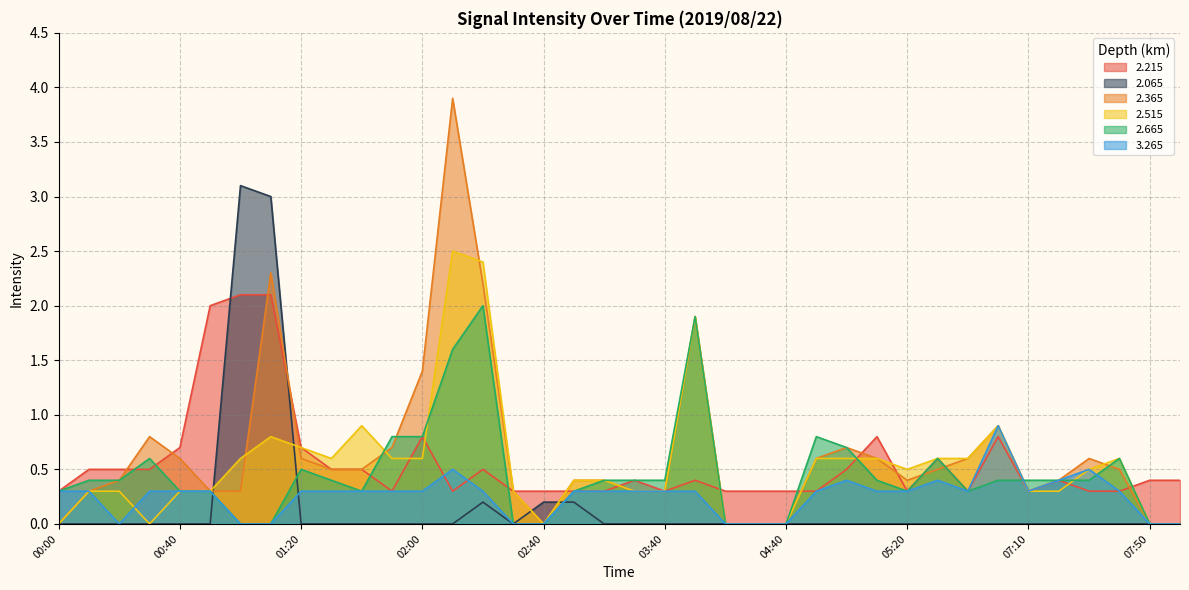

What is the highest value of the 2.365 series?

3.9